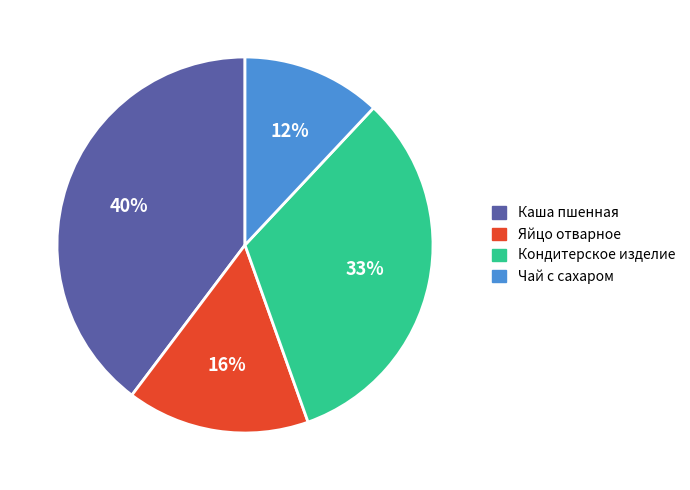

True or false: Каша пшенная accounts for 40% of the total.

True